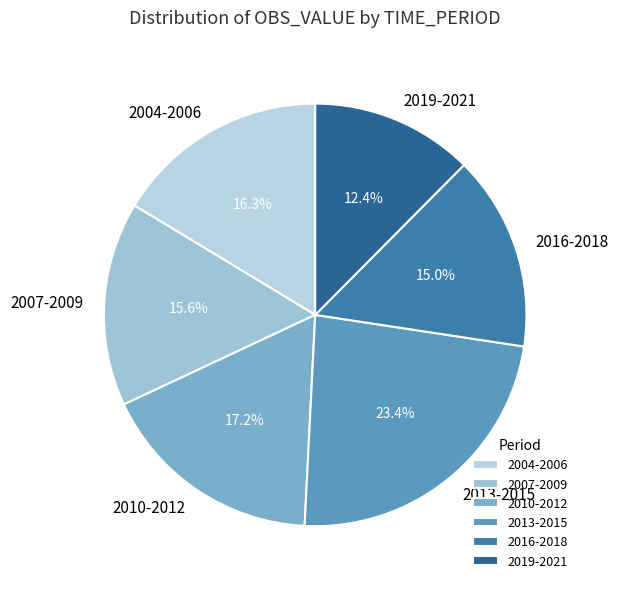

Which has a higher value, 2010-2012 or 2016-2018?

2010-2012